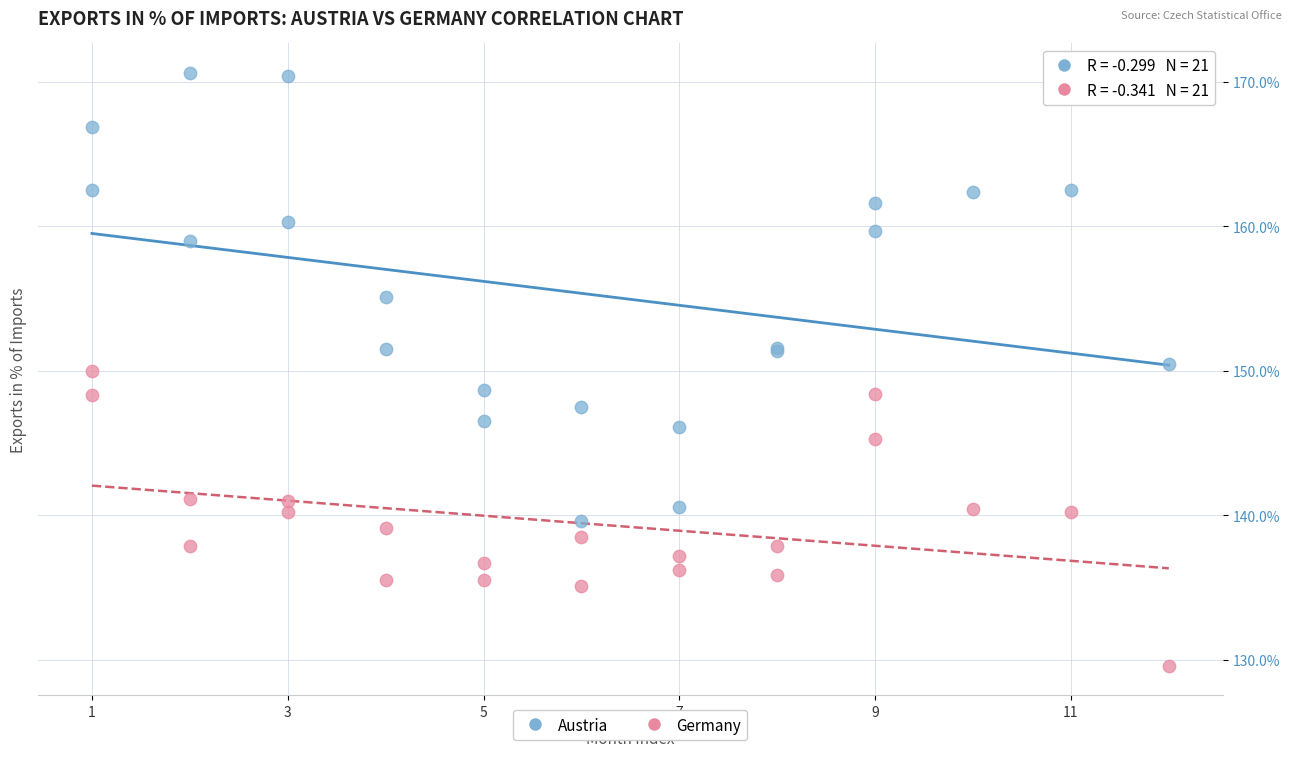

Which series contains the lowest Y value?

Germany